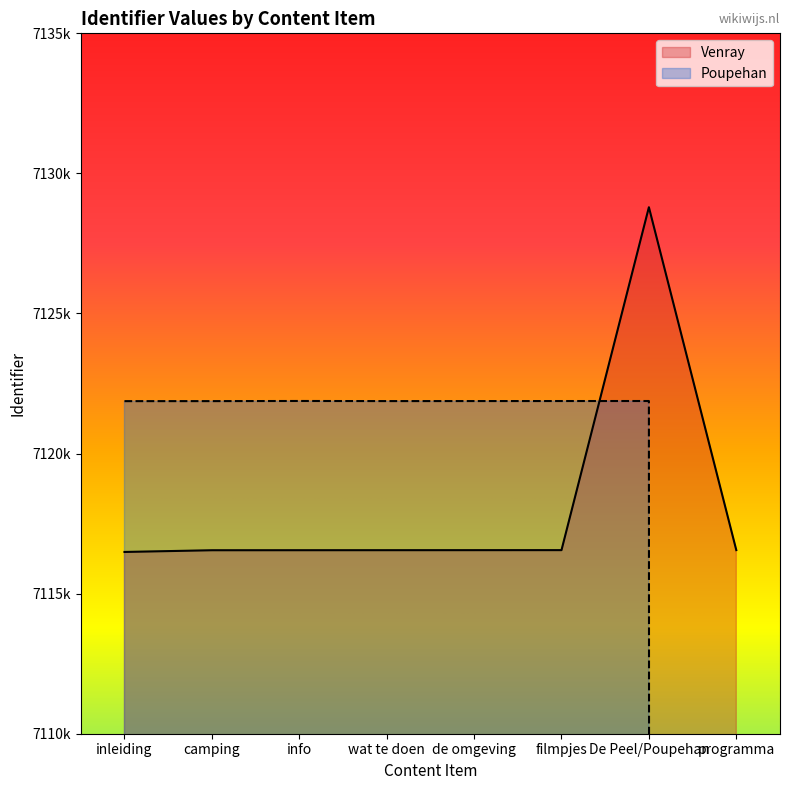

At which category is the sum across all series the highest?

De Peel/Poupehan